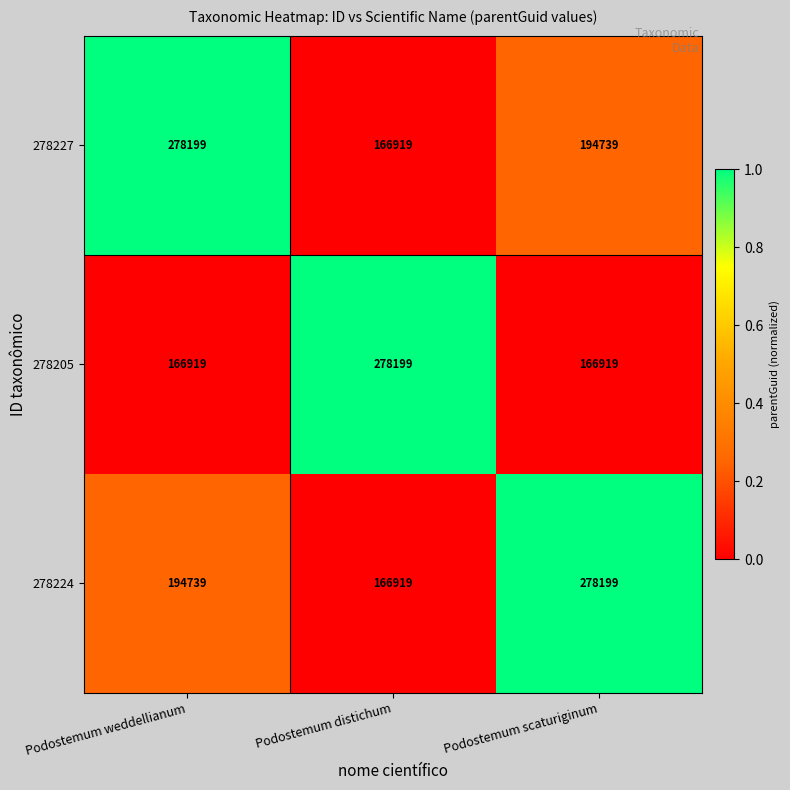

Reading left to right, what are all the values shown in this chart?

278227: Podostemum weddellianum=278199	Podostemum distichum=166919	Podostemum scaturiginum=194739
278205: Podostemum weddellianum=166919	Podostemum distichum=278199	Podostemum scaturiginum=166919
278224: Podostemum weddellianum=194739	Podostemum distichum=166919	Podostemum scaturiginum=278199